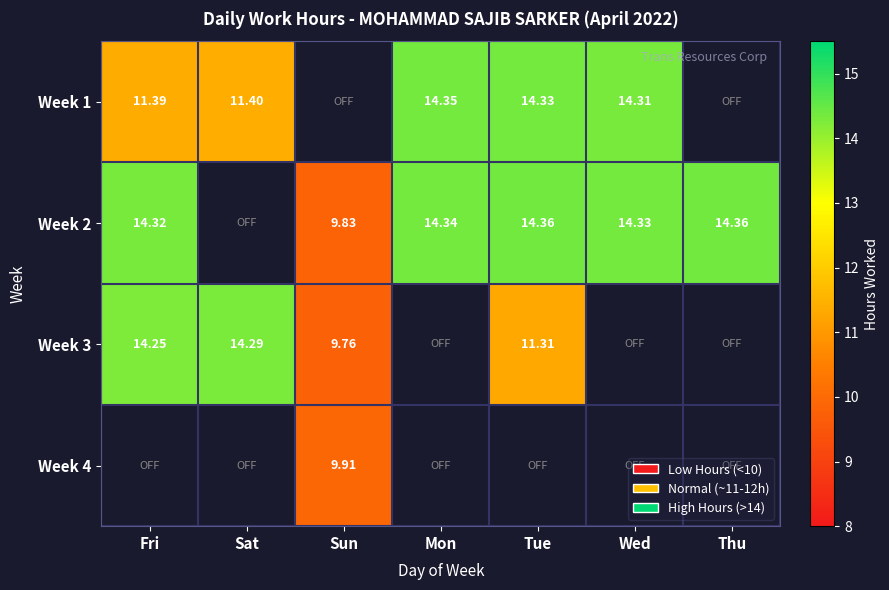

Is the value of Week 3 at Tue greater than the value of Week 1 at Fri?

No